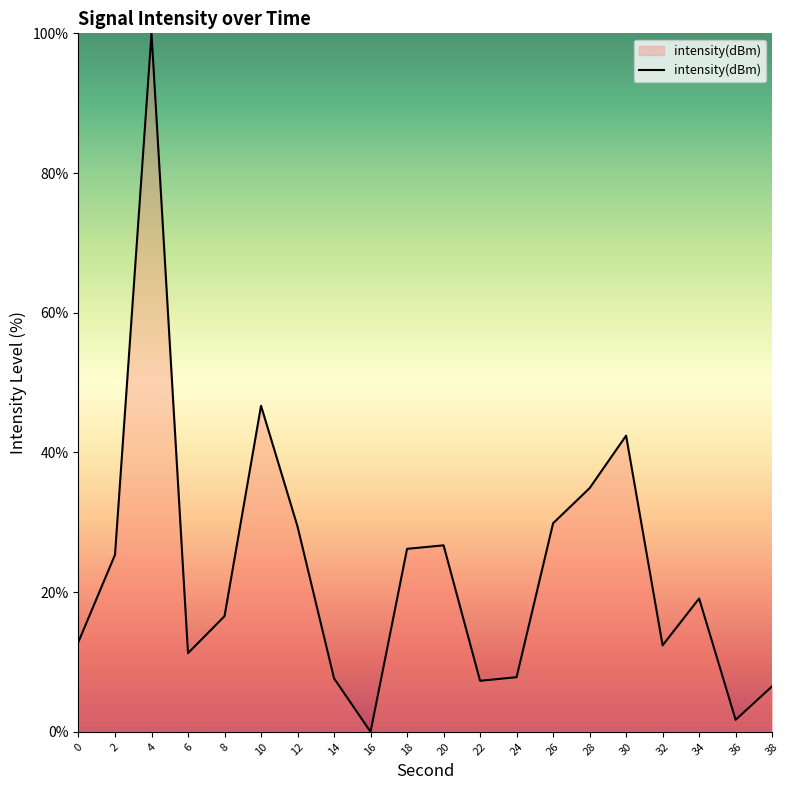

At which category does the chart reach its peak across all series?

4